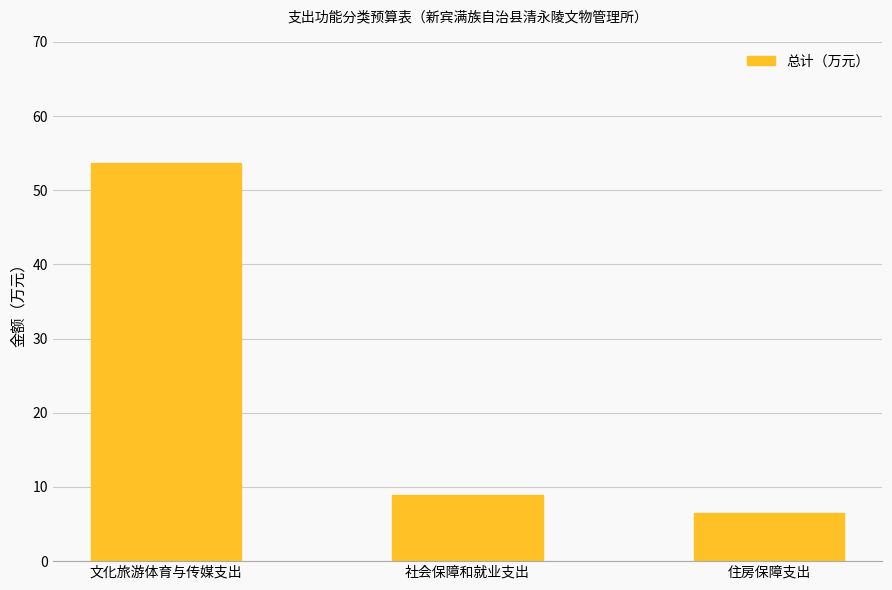

How many series are shown in this chart?

1